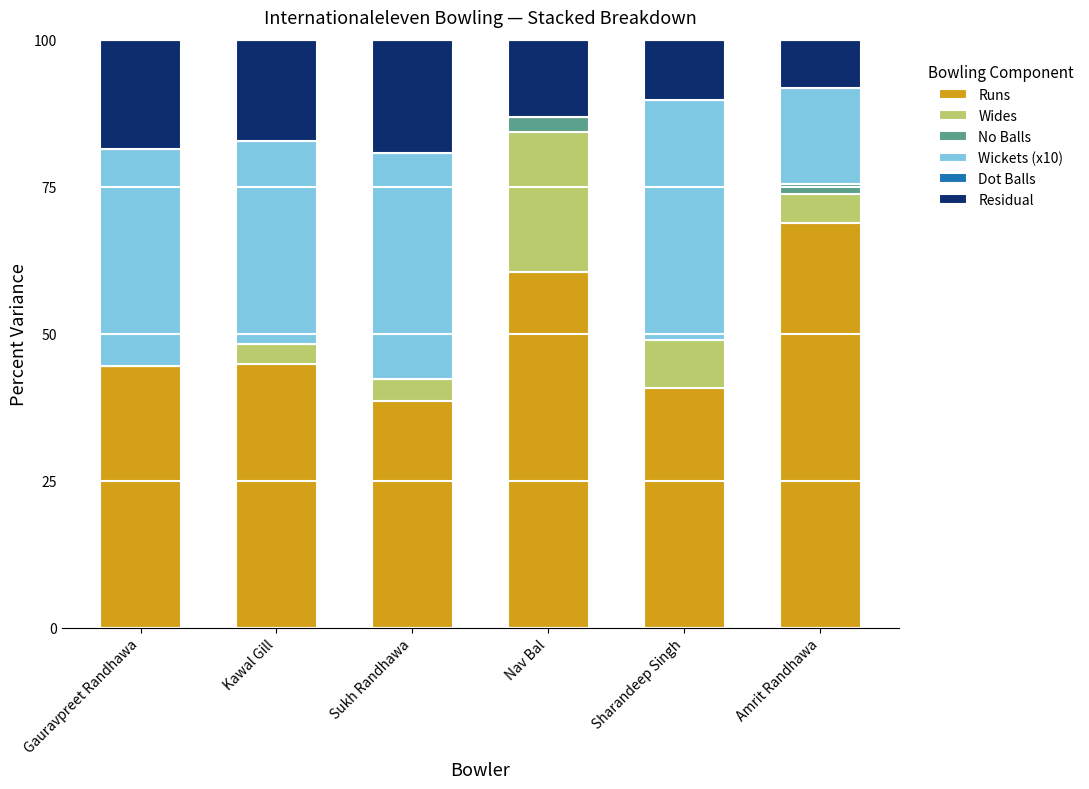

What is the highest value of the Runs series?

68.9